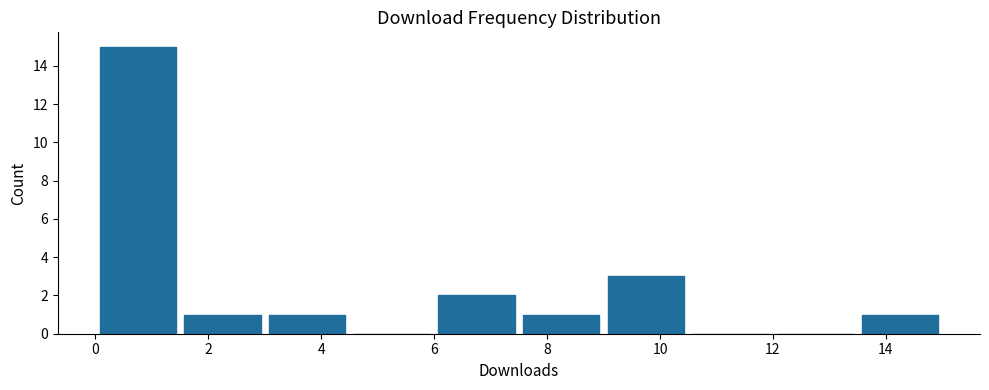

Reading left to right, list every bar in this chart as the range it spans on the x-axis followed by its height. Neither the bar edges nor the heights are printed on the chart, so give them approximately, as read against the axes.

0.0 to 1.5: 15
1.5 to 3.0: 1
3.0 to 4.5: 1
4.5 to 6.0: 0
6.0 to 7.5: 2
7.5 to 9.0: 1
9.0 to 10.5: 3
10.5 to 12.0: 0
12.0 to 13.5: 0
13.5 to 15.0: 1